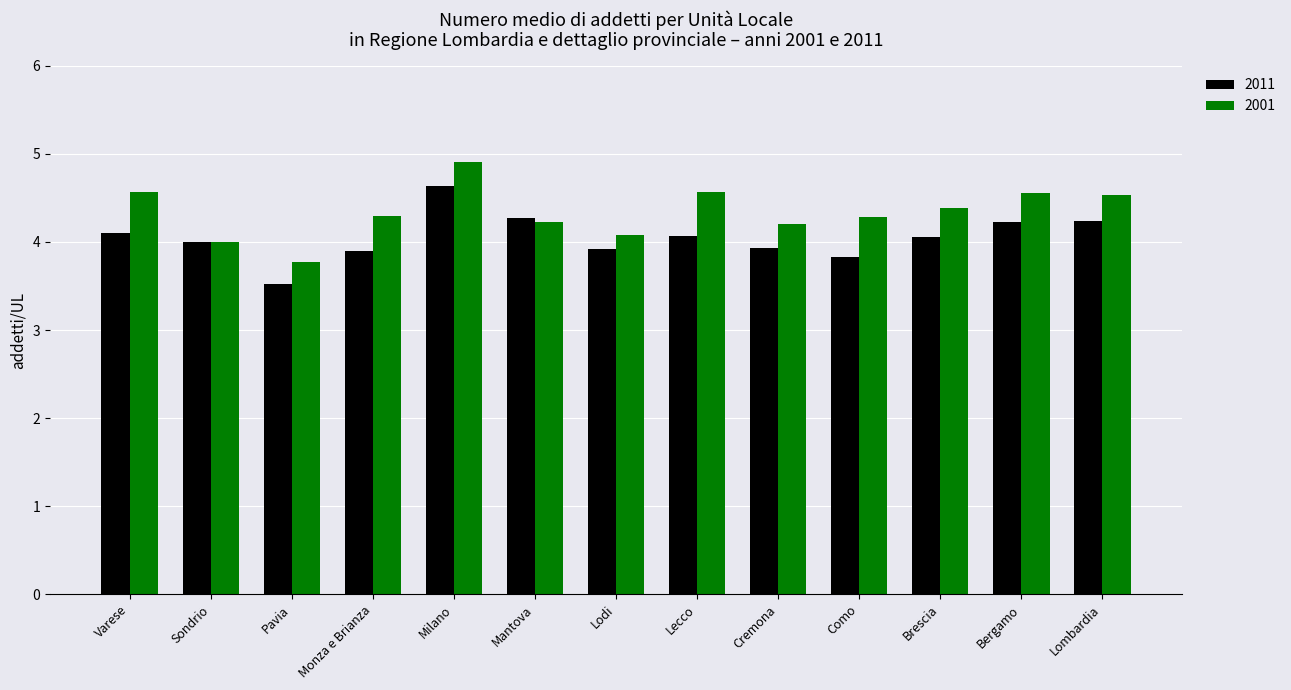

At which category is the sum across all series the highest?

Milano